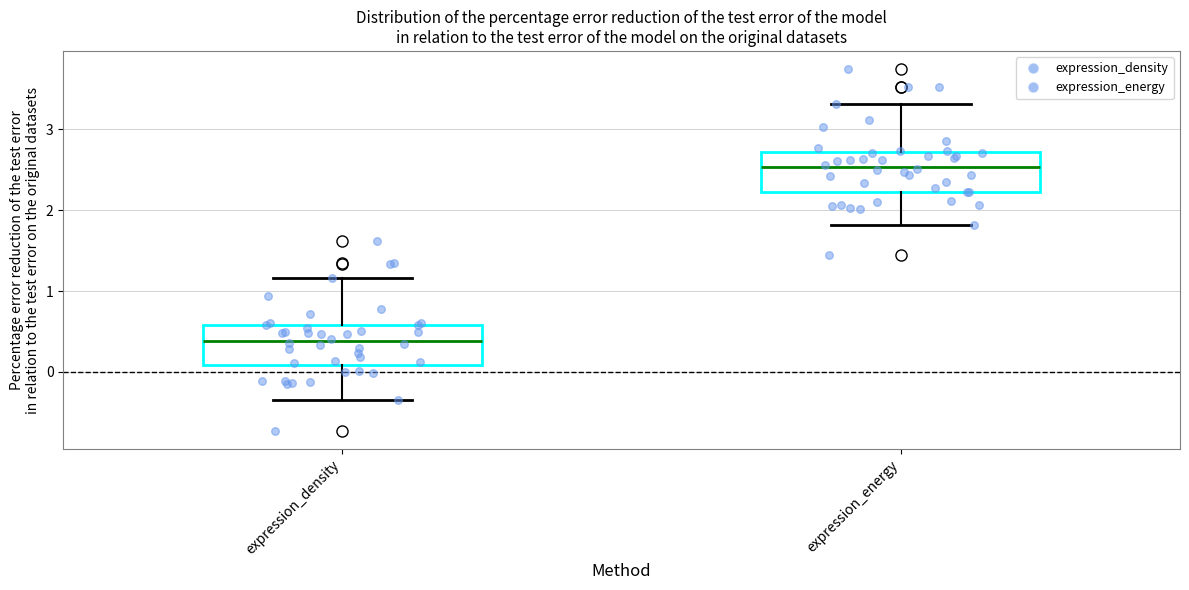

Where does the median line of the box for expression_energy sit on the y-axis? The values are not printed on the chart, so give them approximately, as read against the axis.

2.5